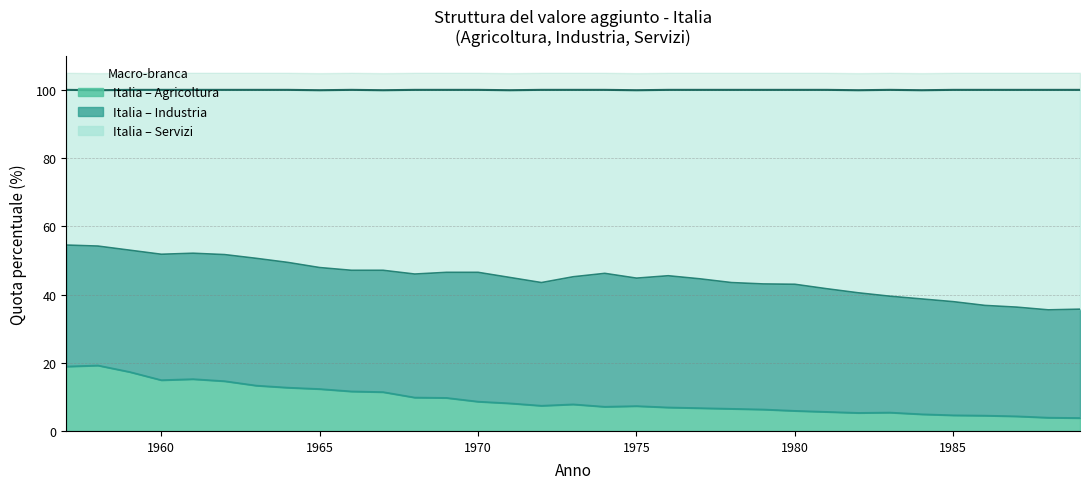

At how many categories does at least one series exceed 21?

33